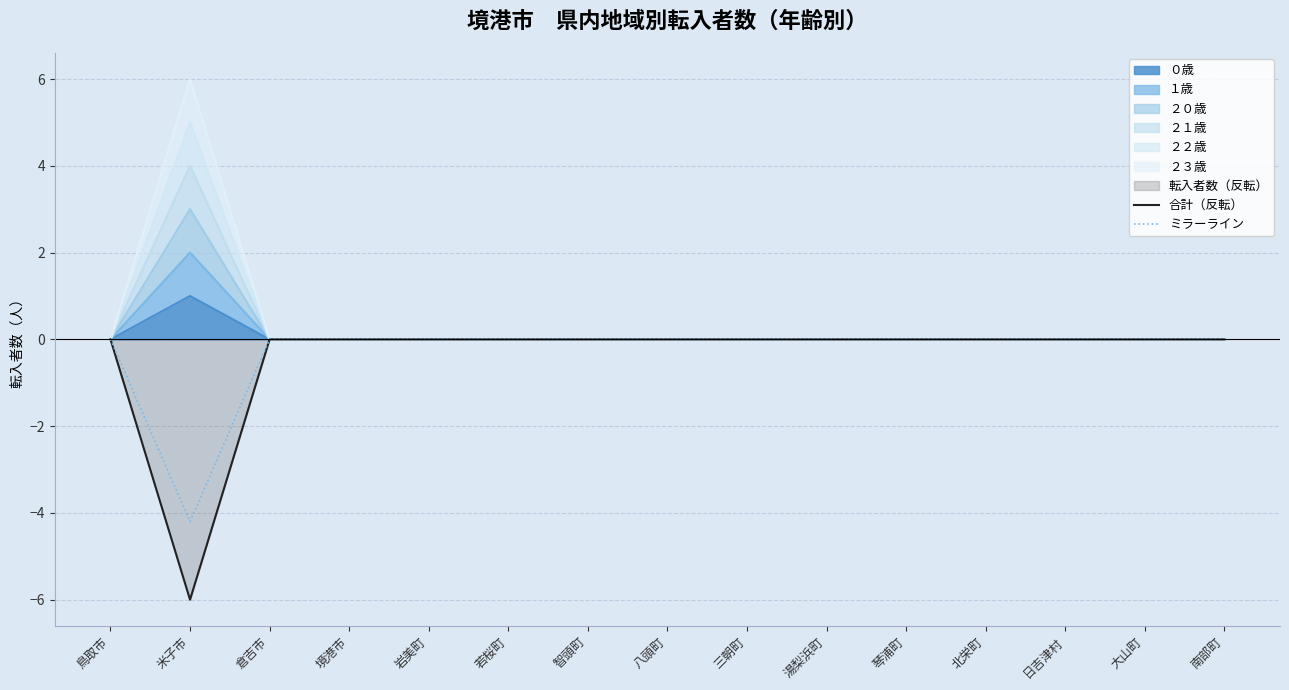

Count the 合計（反転） values in the range 0 to 1.

14